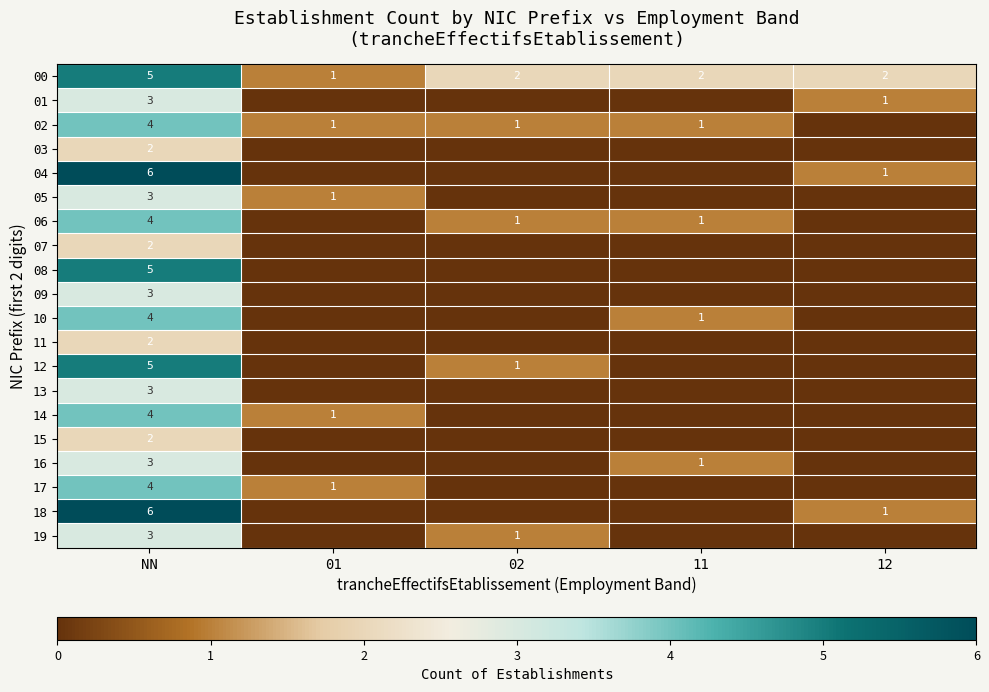

The value of 04 at NN is 6. True or false?

True